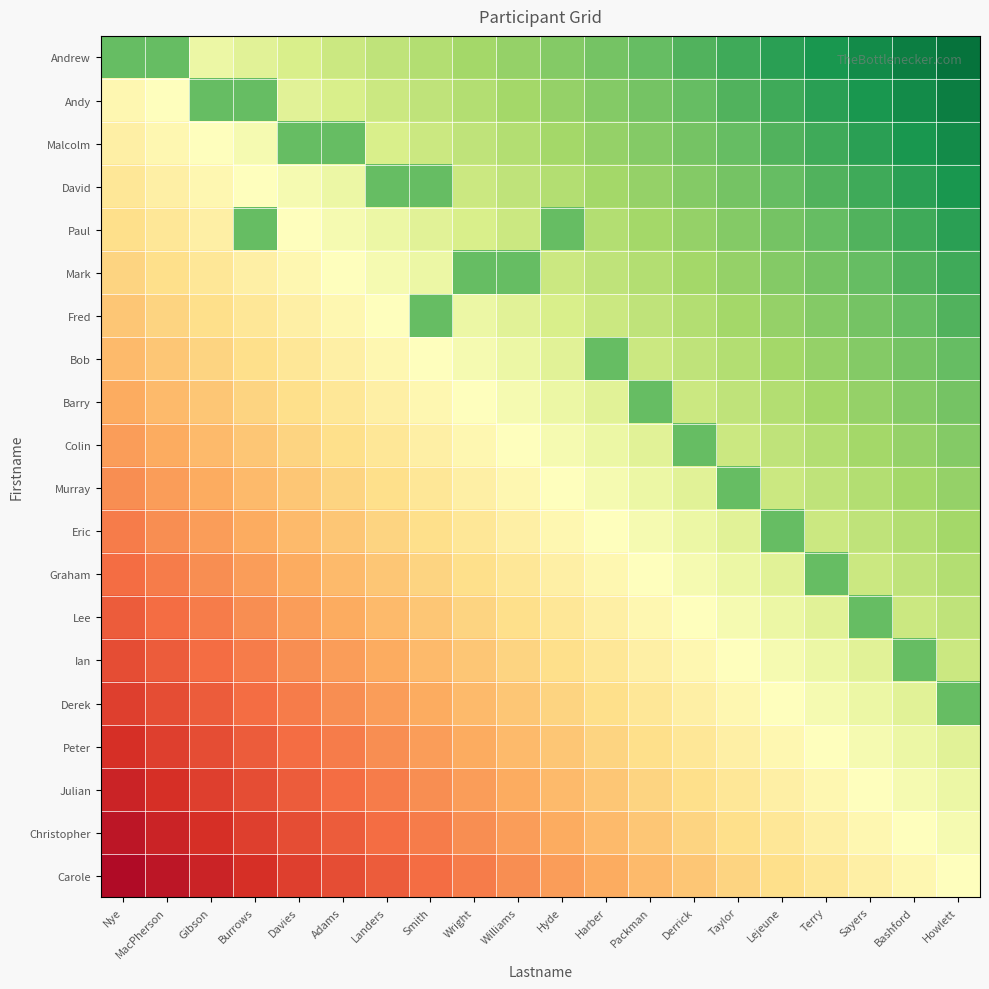

Reading right to left, list all the values displayed in this chart.

Andrew: Howlett=0.9	Bashford=0.9	Sayers=0.8	Terry=0.8	Lejeune=0.8	Taylor=0.7	Derrick=0.7	Packman=0.6	Harber=0.6	Hyde=0.5	Williams=0.5	Wright=0.4	Smith=0.3	Landers=0.3	Adams=0.2	Davies=0.2	Burrows=0.1	Gibson=0.1	MacPherson=0.6	Nye=0.6
Andy: Howlett=0.9	Bashford=0.8	Sayers=0.8	Terry=0.8	Lejeune=0.7	Taylor=0.6	Derrick=0.6	Packman=0.5	Harber=0.5	Hyde=0.5	Williams=0.4	Wright=0.4	Smith=0.3	Landers=0.2	Adams=0.2	Davies=0.2	Burrows=0.6	Gibson=0.6	MacPherson=0.0	Nye=-0.1
Malcolm: Howlett=0.8	Bashford=0.8	Sayers=0.8	Terry=0.7	Lejeune=0.7	Taylor=0.6	Derrick=0.6	Packman=0.5	Harber=0.5	Hyde=0.4	Williams=0.3	Wright=0.3	Smith=0.2	Landers=0.2	Adams=0.6	Davies=0.6	Burrows=0.0	Gibson=0.0	MacPherson=-0.1	Nye=-0.1
David: Howlett=0.8	Bashford=0.8	Sayers=0.7	Terry=0.7	Lejeune=0.6	Taylor=0.5	Derrick=0.5	Packman=0.4	Harber=0.4	Hyde=0.3	Williams=0.3	Wright=0.2	Smith=0.6	Landers=0.6	Adams=0.1	Davies=0.1	Burrows=0.0	Gibson=-0.0	MacPherson=-0.1	Nye=-0.1
Paul: Howlett=0.8	Bashford=0.7	Sayers=0.6	Terry=0.6	Lejeune=0.6	Taylor=0.5	Derrick=0.5	Packman=0.4	Harber=0.4	Hyde=0.6	Williams=0.2	Wright=0.2	Smith=0.1	Landers=0.1	Adams=0.0	Davies=0.0	Burrows=0.6	Gibson=-0.1	MacPherson=-0.2	Nye=-0.2
Mark: Howlett=0.7	Bashford=0.7	Sayers=0.6	Terry=0.6	Lejeune=0.5	Taylor=0.4	Derrick=0.4	Packman=0.3	Harber=0.3	Hyde=0.2	Williams=0.6	Wright=0.6	Smith=0.1	Landers=0.0	Adams=0.0	Davies=-0.0	Burrows=-0.1	Gibson=-0.1	MacPherson=-0.2	Nye=-0.2
Fred: Howlett=0.6	Bashford=0.6	Sayers=0.6	Terry=0.5	Lejeune=0.5	Taylor=0.4	Derrick=0.4	Packman=0.3	Harber=0.3	Hyde=0.2	Williams=0.2	Wright=0.1	Smith=0.6	Landers=0.0	Adams=-0.0	Davies=-0.1	Burrows=-0.1	Gibson=-0.2	MacPherson=-0.2	Nye=-0.3
Bob: Howlett=0.6	Bashford=0.6	Sayers=0.5	Terry=0.5	Lejeune=0.4	Taylor=0.3	Derrick=0.3	Packman=0.2	Harber=0.6	Hyde=0.2	Williams=0.1	Wright=0.1	Smith=0.0	Landers=-0.0	Adams=-0.1	Davies=-0.1	Burrows=-0.2	Gibson=-0.2	MacPherson=-0.3	Nye=-0.3
Barry: Howlett=0.5	Bashford=0.5	Sayers=0.4	Terry=0.4	Lejeune=0.3	Taylor=0.3	Derrick=0.2	Packman=0.6	Harber=0.2	Hyde=0.1	Williams=0.0	Wright=0.0	Smith=-0.1	Landers=-0.1	Adams=-0.2	Davies=-0.2	Burrows=-0.2	Gibson=-0.3	MacPherson=-0.4	Nye=-0.4
Colin: Howlett=0.5	Bashford=0.5	Sayers=0.4	Terry=0.4	Lejeune=0.3	Taylor=0.2	Derrick=0.6	Packman=0.1	Harber=0.1	Hyde=0.0	Williams=0.0	Wright=-0.0	Smith=-0.1	Landers=-0.2	Adams=-0.2	Davies=-0.2	Burrows=-0.3	Gibson=-0.3	MacPherson=-0.4	Nye=-0.5
Murray: Howlett=0.4	Bashford=0.4	Sayers=0.3	Terry=0.3	Lejeune=0.2	Taylor=0.6	Derrick=0.2	Packman=0.1	Harber=0.1	Hyde=0.0	Williams=-0.0	Wright=-0.1	Smith=-0.2	Landers=-0.2	Adams=-0.2	Davies=-0.3	Burrows=-0.3	Gibson=-0.4	MacPherson=-0.5	Nye=-0.5
Eric: Howlett=0.4	Bashford=0.3	Sayers=0.3	Terry=0.2	Lejeune=0.6	Taylor=0.1	Derrick=0.1	Packman=0.0	Harber=0.0	Hyde=-0.1	Williams=-0.1	Wright=-0.2	Smith=-0.2	Landers=-0.3	Adams=-0.3	Davies=-0.4	Burrows=-0.4	Gibson=-0.5	MacPherson=-0.5	Nye=-0.6
Graham: Howlett=0.3	Bashford=0.3	Sayers=0.2	Terry=0.6	Lejeune=0.2	Taylor=0.1	Derrick=0.1	Packman=0.0	Harber=-0.0	Hyde=-0.1	Williams=-0.1	Wright=-0.2	Smith=-0.2	Landers=-0.3	Adams=-0.3	Davies=-0.4	Burrows=-0.4	Gibson=-0.5	MacPherson=-0.5	Nye=-0.6
Lee: Howlett=0.3	Bashford=0.2	Sayers=0.6	Terry=0.2	Lejeune=0.1	Taylor=0.0	Derrick=0.0	Packman=-0.1	Harber=-0.1	Hyde=-0.2	Williams=-0.2	Wright=-0.2	Smith=-0.3	Landers=-0.4	Adams=-0.4	Davies=-0.5	Burrows=-0.5	Gibson=-0.6	MacPherson=-0.6	Nye=-0.7
Ian: Howlett=0.2	Bashford=0.6	Sayers=0.2	Terry=0.1	Lejeune=0.1	Taylor=0.0	Derrick=-0.0	Packman=-0.1	Harber=-0.1	Hyde=-0.2	Williams=-0.2	Wright=-0.3	Smith=-0.3	Landers=-0.4	Adams=-0.4	Davies=-0.5	Burrows=-0.5	Gibson=-0.6	MacPherson=-0.6	Nye=-0.7
Derek: Howlett=0.6	Bashford=0.2	Sayers=0.1	Terry=0.1	Lejeune=0.0	Taylor=-0.1	Derrick=-0.1	Packman=-0.2	Harber=-0.2	Hyde=-0.2	Williams=-0.3	Wright=-0.3	Smith=-0.4	Landers=-0.5	Adams=-0.5	Davies=-0.6	Burrows=-0.6	Gibson=-0.7	MacPherson=-0.7	Nye=-0.8
Peter: Howlett=0.1	Bashford=0.1	Sayers=0.0	Terry=0.0	Lejeune=-0.1	Taylor=-0.1	Derrick=-0.2	Packman=-0.2	Harber=-0.2	Hyde=-0.3	Williams=-0.4	Wright=-0.4	Smith=-0.5	Landers=-0.5	Adams=-0.6	Davies=-0.6	Burrows=-0.7	Gibson=-0.7	MacPherson=-0.8	Nye=-0.8
Julian: Howlett=0.1	Bashford=0.1	Sayers=0.0	Terry=-0.0	Lejeune=-0.1	Taylor=-0.2	Derrick=-0.2	Packman=-0.2	Harber=-0.3	Hyde=-0.3	Williams=-0.4	Wright=-0.4	Smith=-0.5	Landers=-0.6	Adams=-0.6	Davies=-0.6	Burrows=-0.7	Gibson=-0.8	MacPherson=-0.8	Nye=-0.8
Christopher: Howlett=0.0	Bashford=0.0	Sayers=-0.1	Terry=-0.1	Lejeune=-0.2	Taylor=-0.2	Derrick=-0.2	Packman=-0.3	Harber=-0.3	Hyde=-0.4	Williams=-0.5	Wright=-0.5	Smith=-0.6	Landers=-0.6	Adams=-0.7	Davies=-0.7	Burrows=-0.8	Gibson=-0.8	MacPherson=-0.8	Nye=-0.9
Carole: Howlett=0.0	Bashford=-0.0	Sayers=-0.1	Terry=-0.1	Lejeune=-0.2	Taylor=-0.2	Derrick=-0.3	Packman=-0.3	Harber=-0.4	Hyde=-0.4	Williams=-0.5	Wright=-0.5	Smith=-0.6	Landers=-0.6	Adams=-0.7	Davies=-0.8	Burrows=-0.8	Gibson=-0.8	MacPherson=-0.9	Nye=-0.9